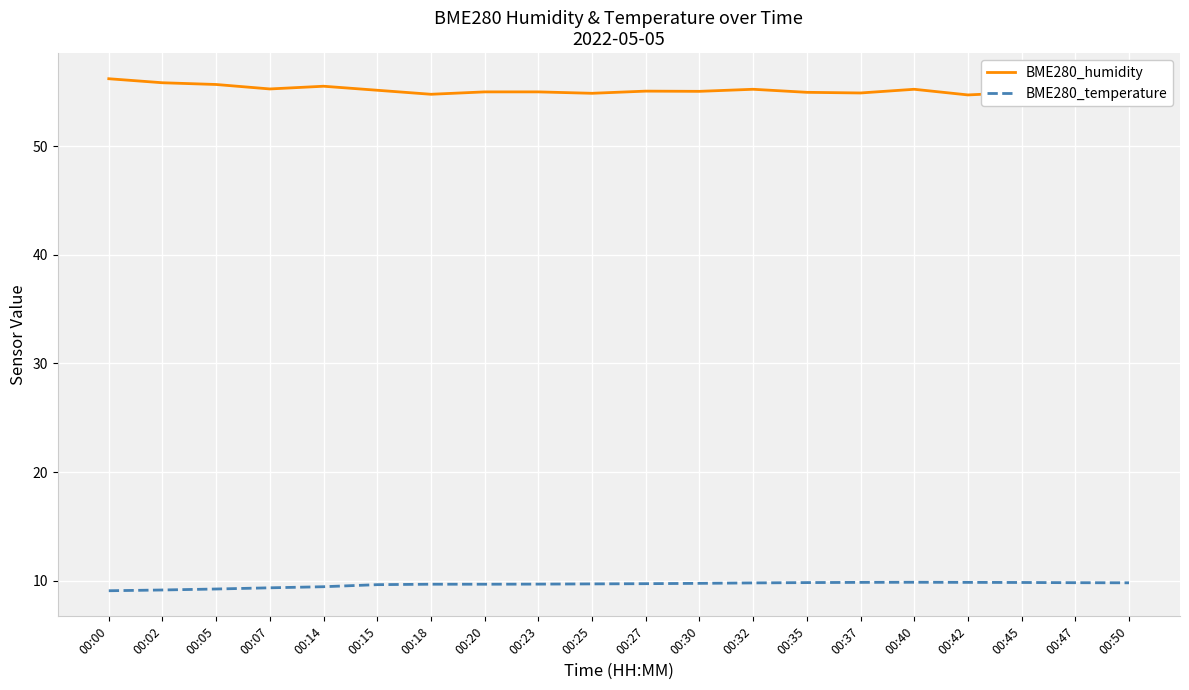

The value of BME280_humidity at 00:32 is 55.2. True or false?

True